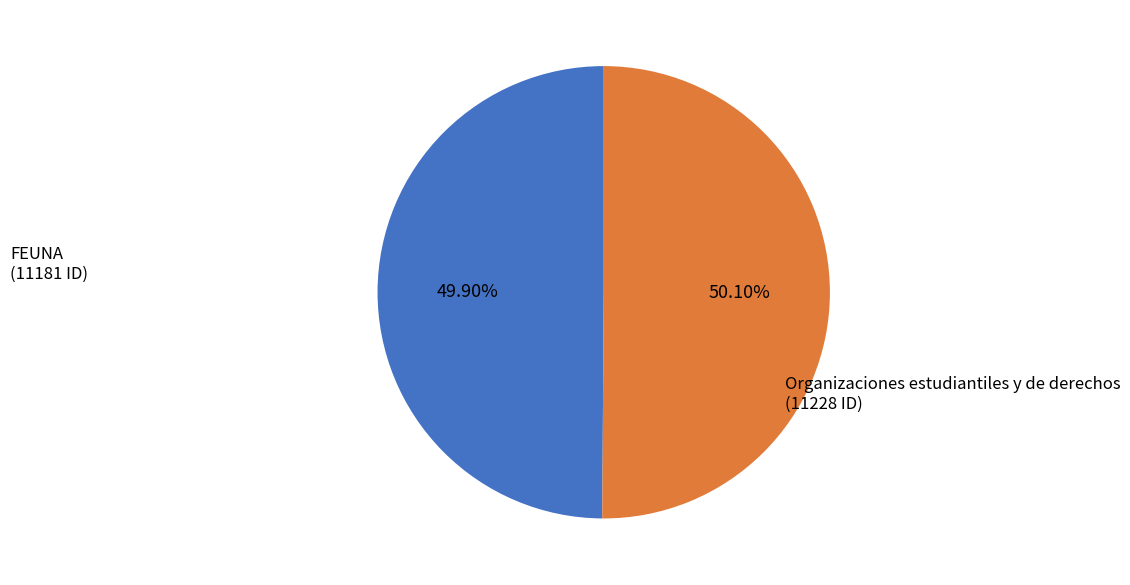

Approximately how many times larger is the value at Organizaciones estudiantiles y de derechos compared to FEUNA?

1.0